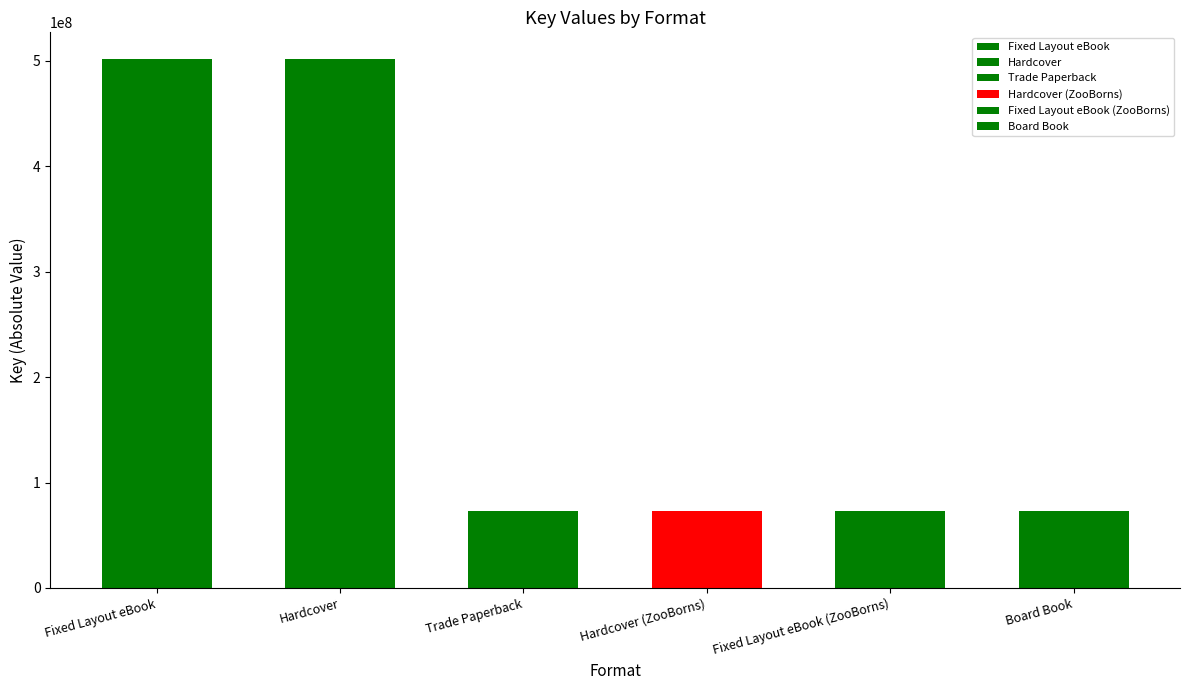

What is the smallest value displayed?

73295776